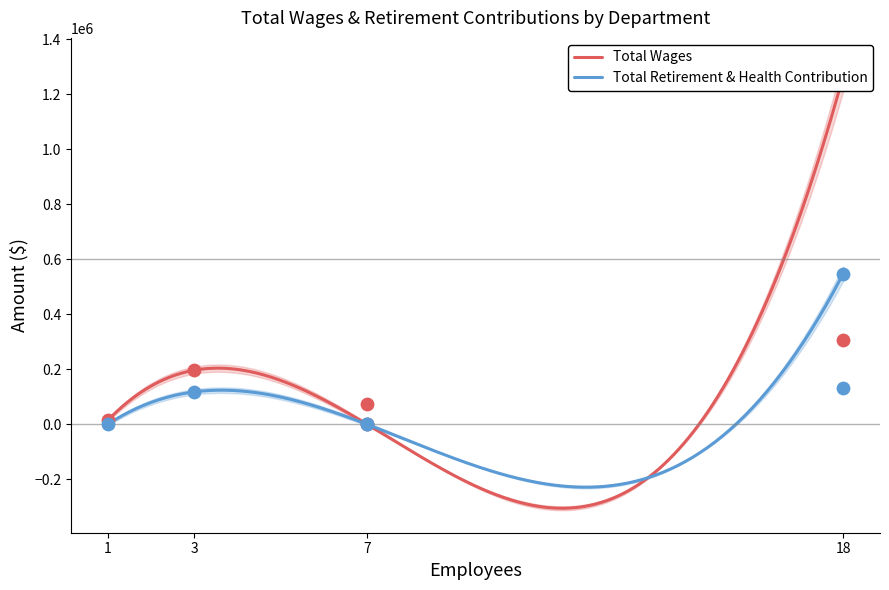

Which series has the widest spread of Y values?

Total Wages